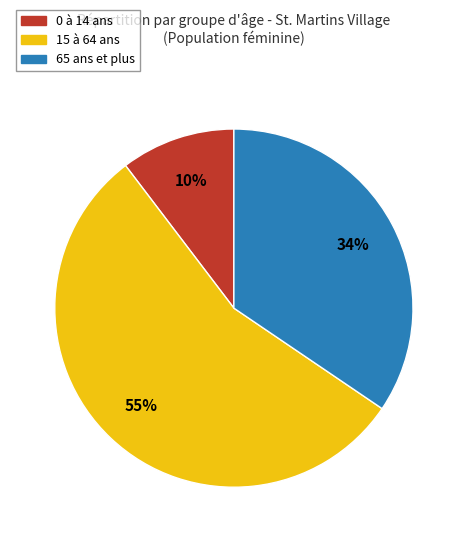

The 65 ans et plus slice represents 25% of the pie. True or false?

False